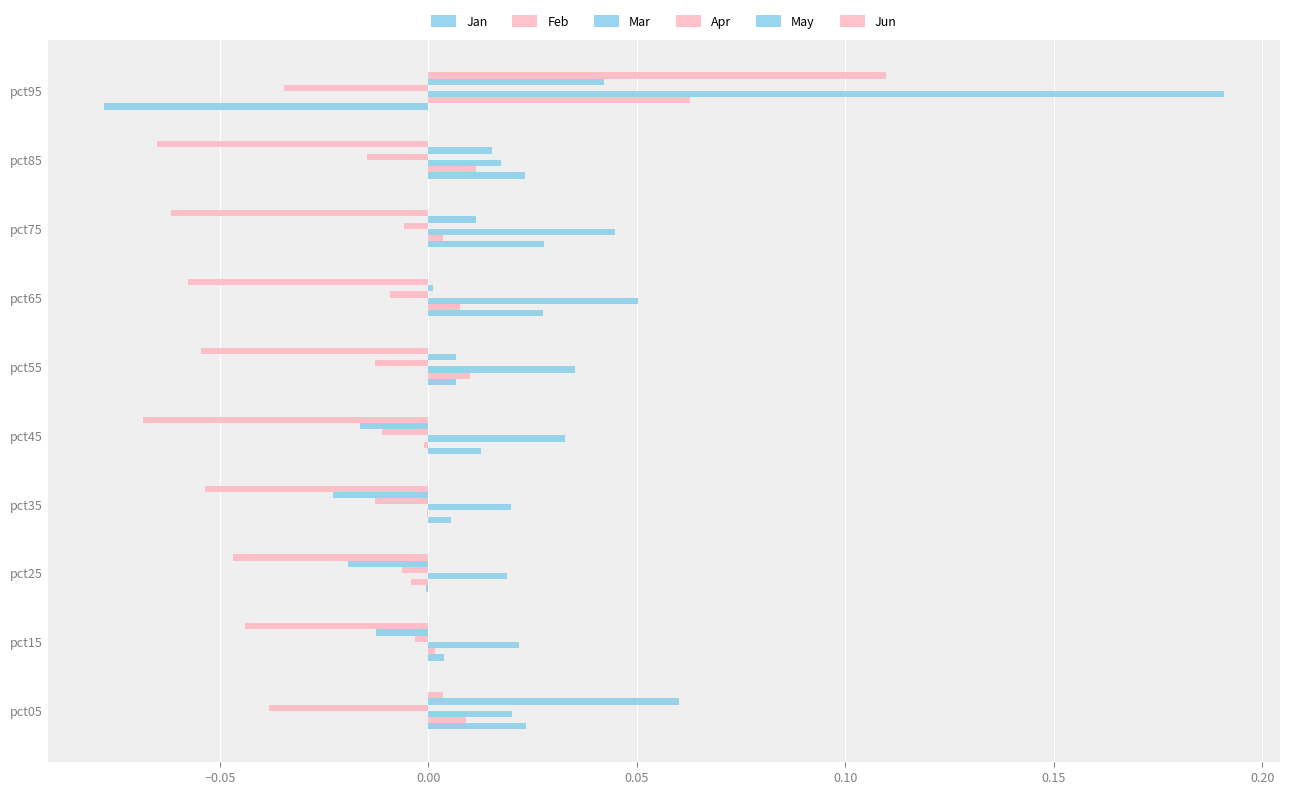

What is the difference between the maximum and minimum values in the Feb series?

0.1